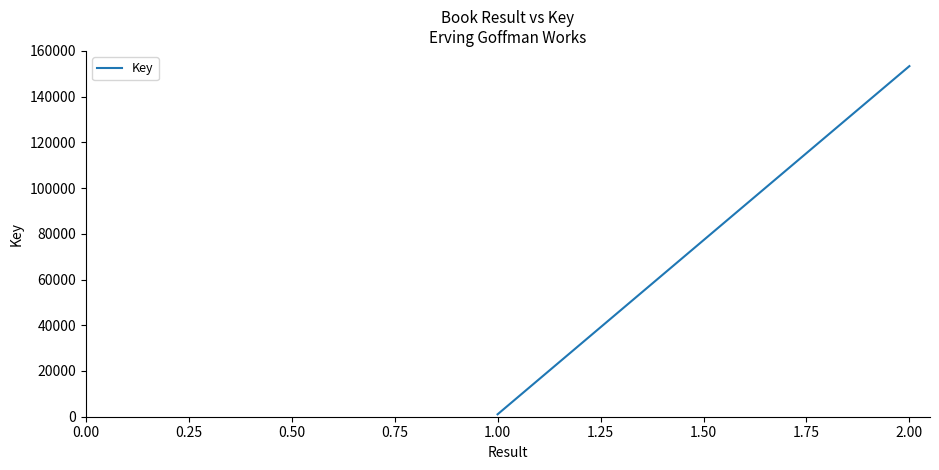

What is the value of the 2nd point from the left?

153364